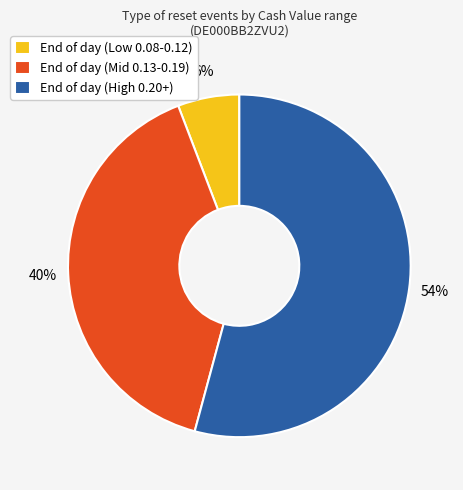

Count the number of slices in the pie.

3